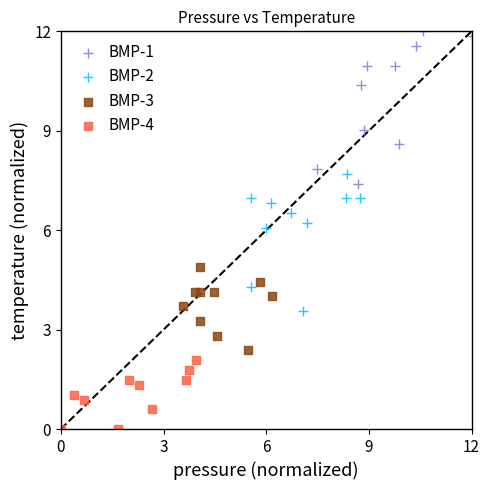

Which series has the largest Y range (max minus min)?

BMP-1